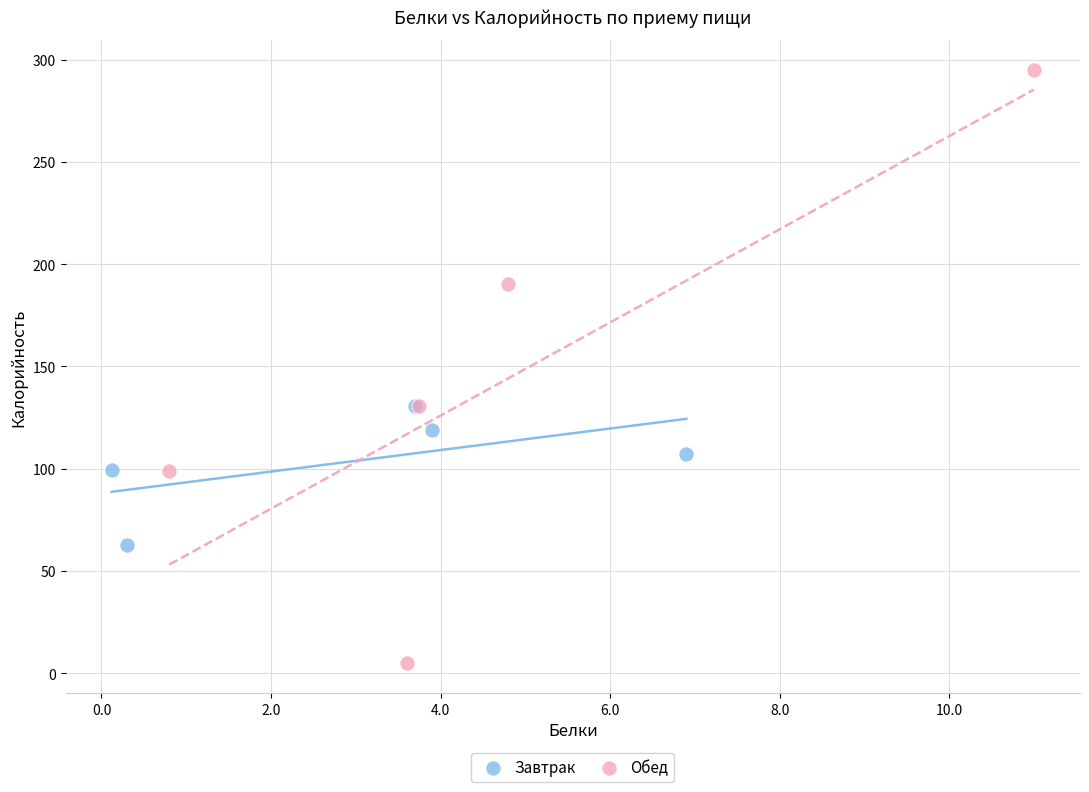

Which series has the widest spread of Y values?

Обед